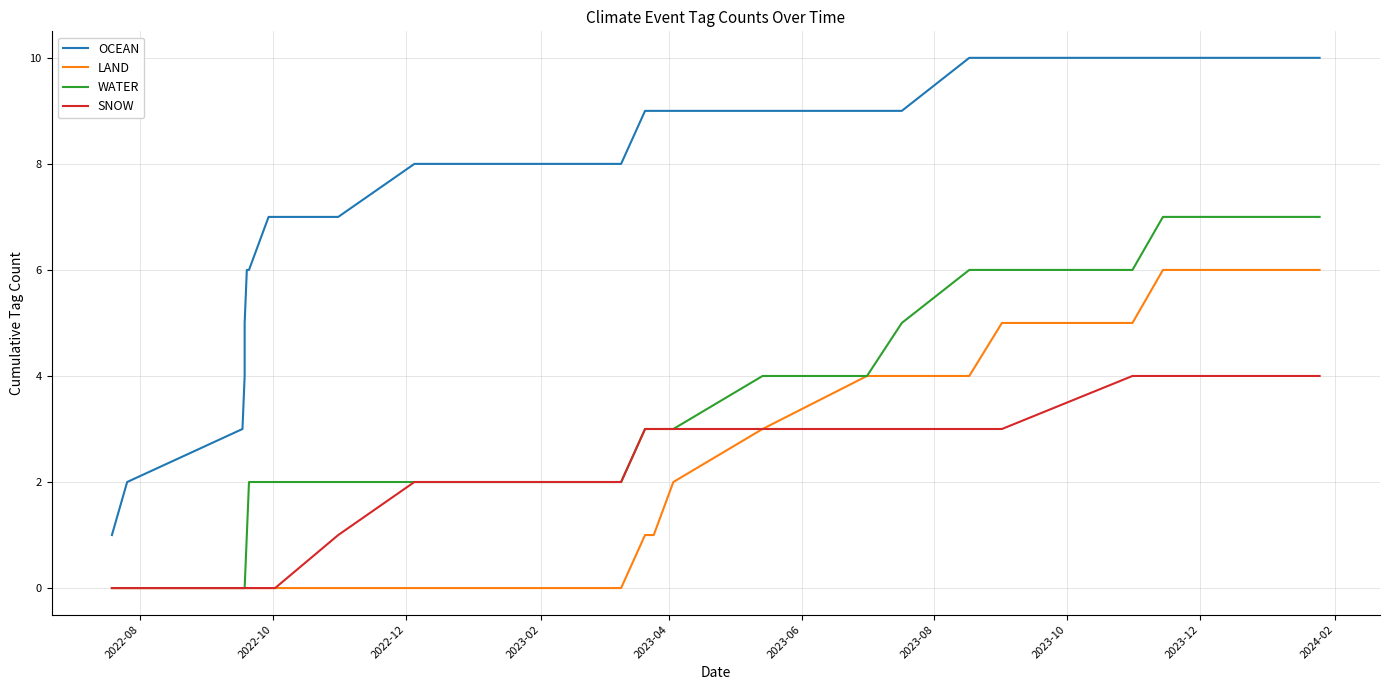

Does the chart have visible grid lines?

Yes